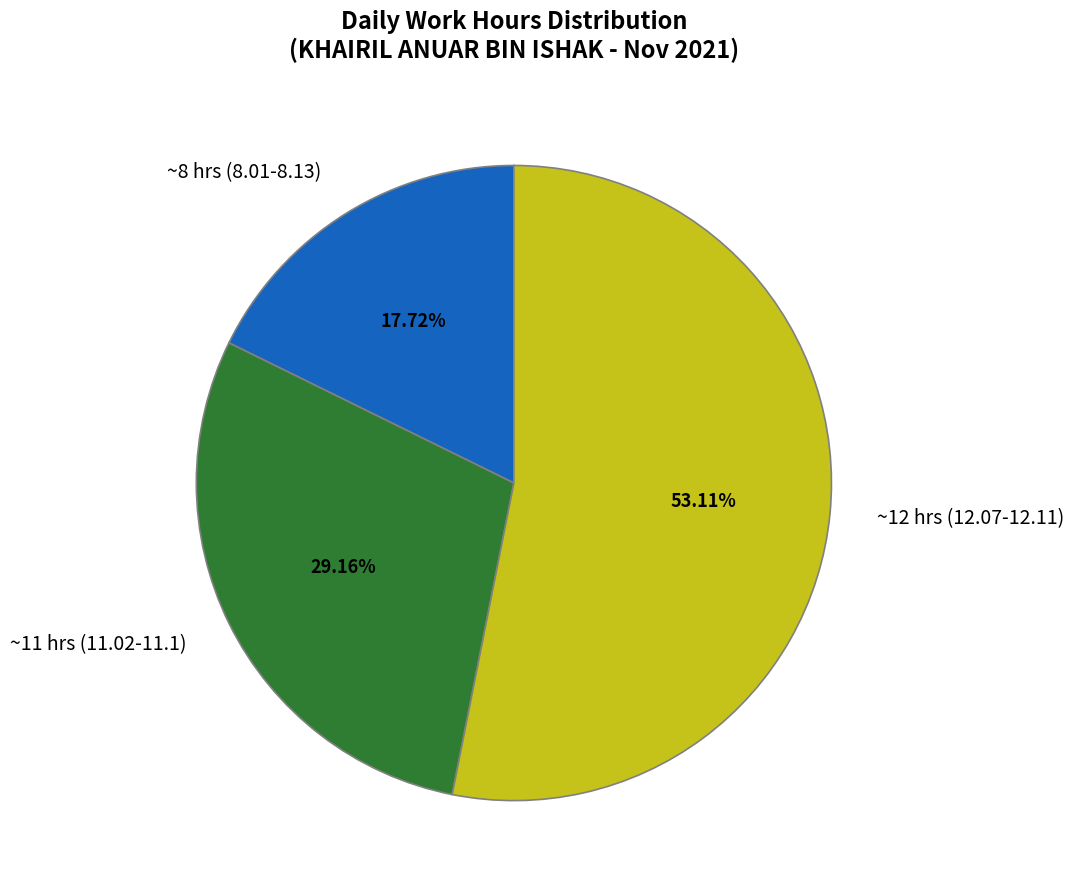

Is ~8 hrs (8.01-8.13) the majority of the pie?

No